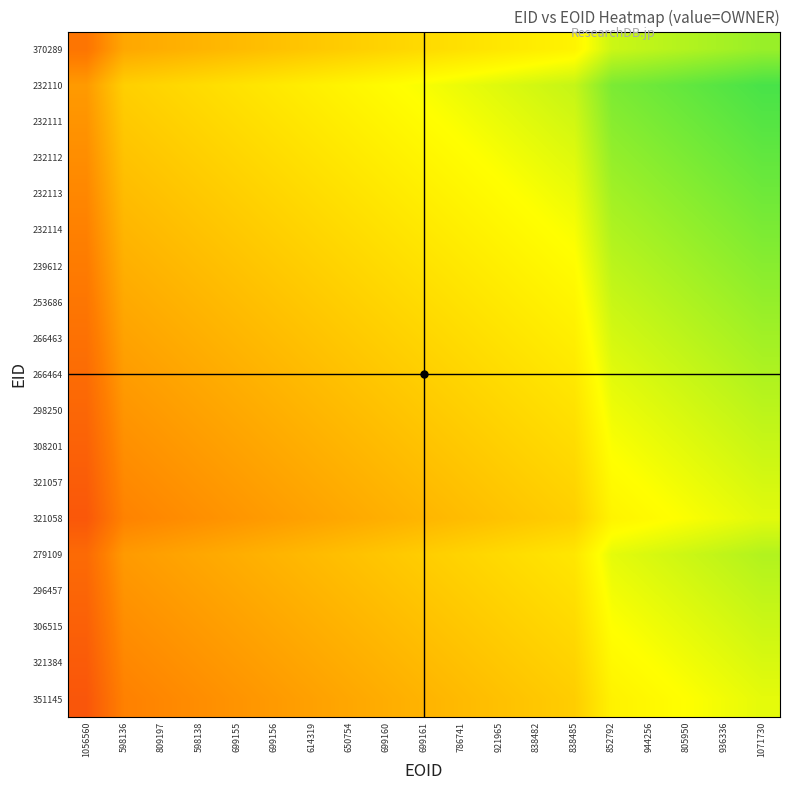

At which category is the sum across all series the highest?

1071730